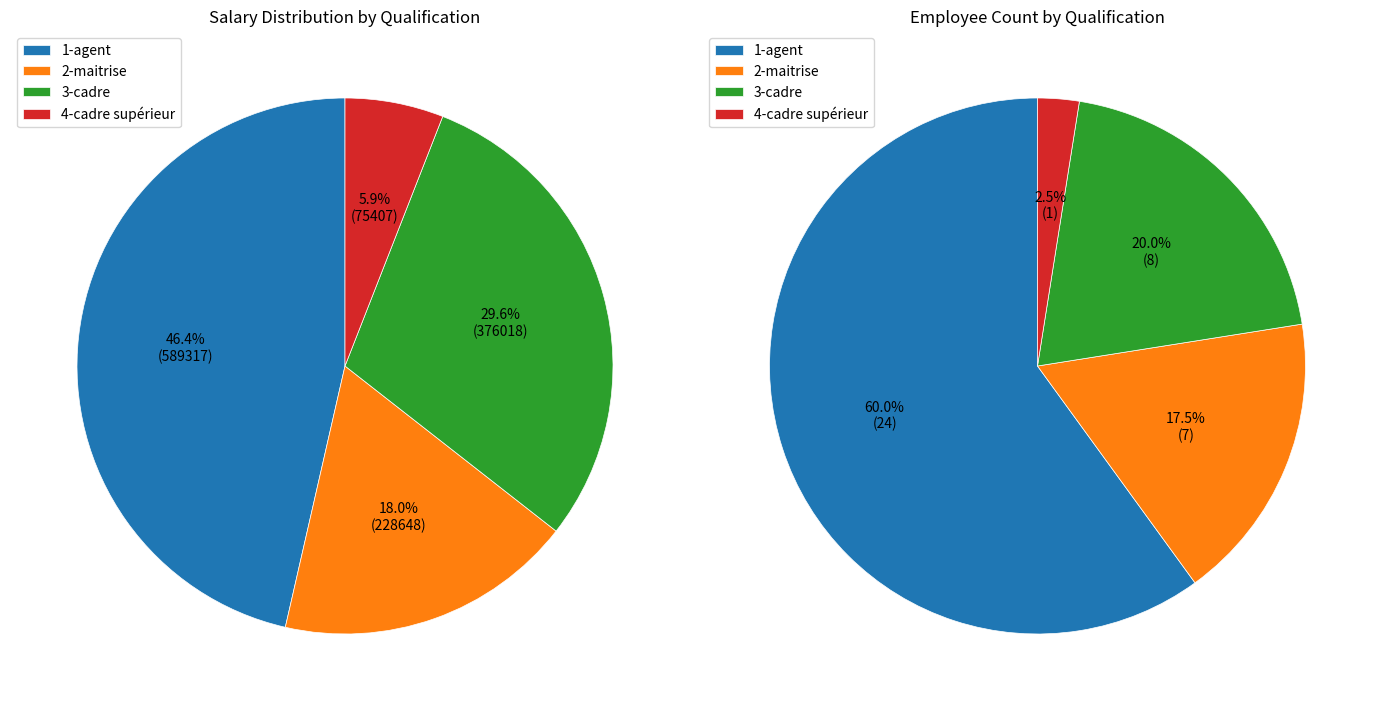

Is there a majority slice in this chart?

No